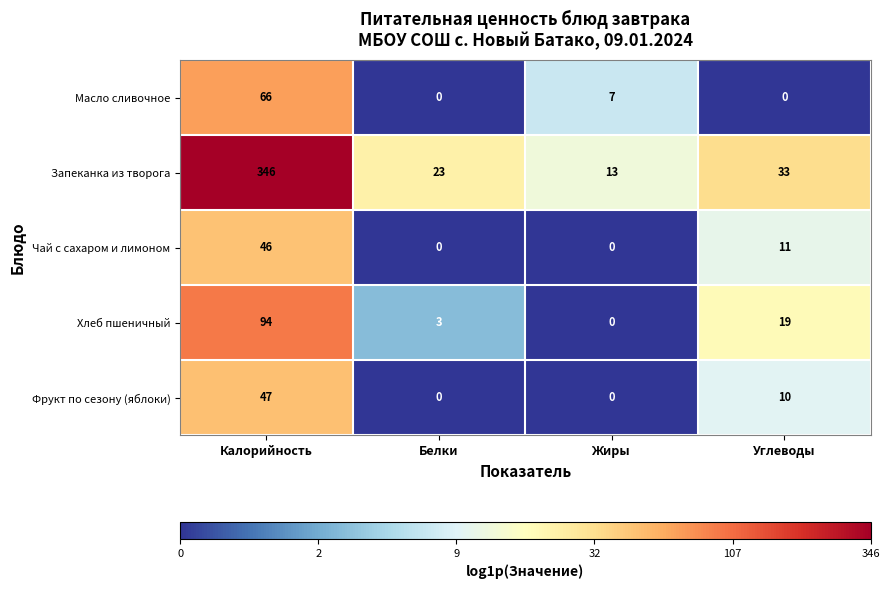

Where does the Хлеб пшеничный series first go above 19?

Калорийность